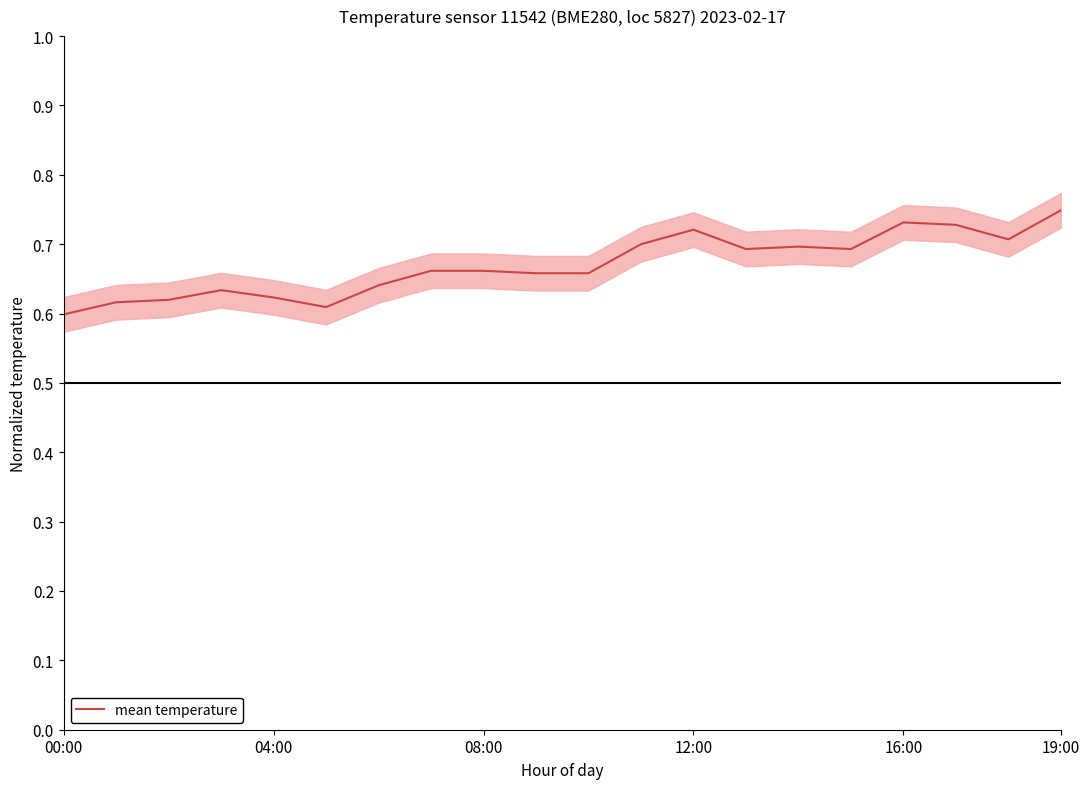

Reading right to left, transcribe all the data shown in this chart.

0.7	0.7	0.7	0.7	0.7	0.7	0.7	0.7	0.7	0.7	0.7	0.7	0.7	0.6	0.6	0.6	0.6	0.6	0.6	0.6